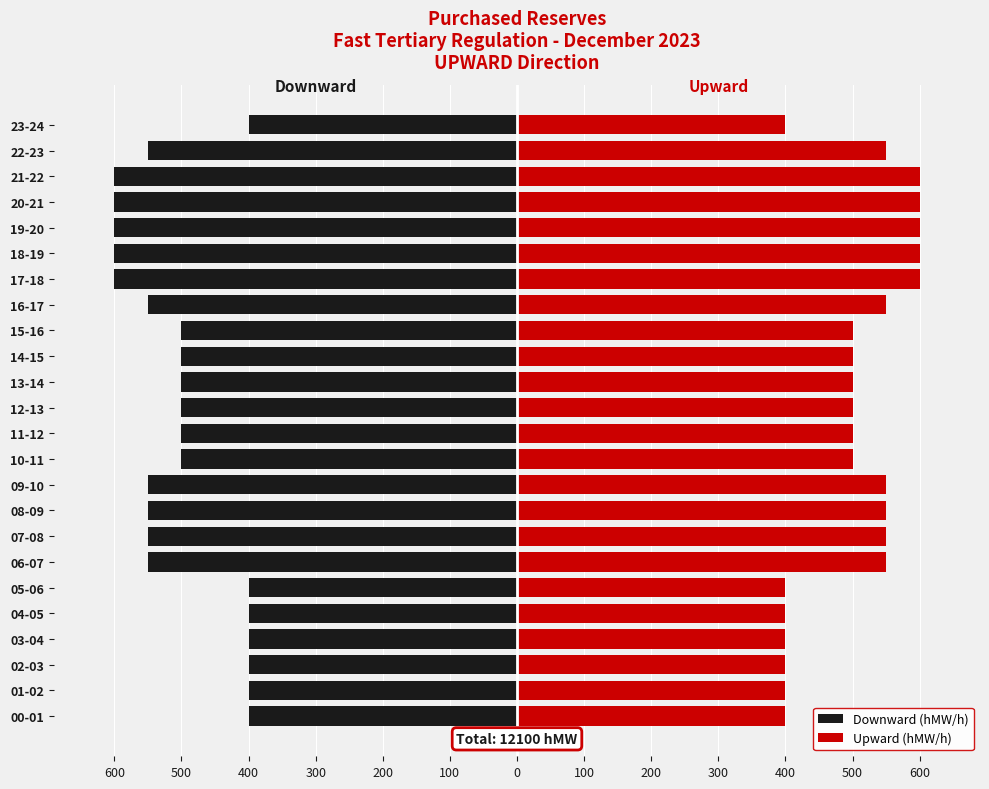

What is the highest value of the Downward (hMW/h) series?

-400